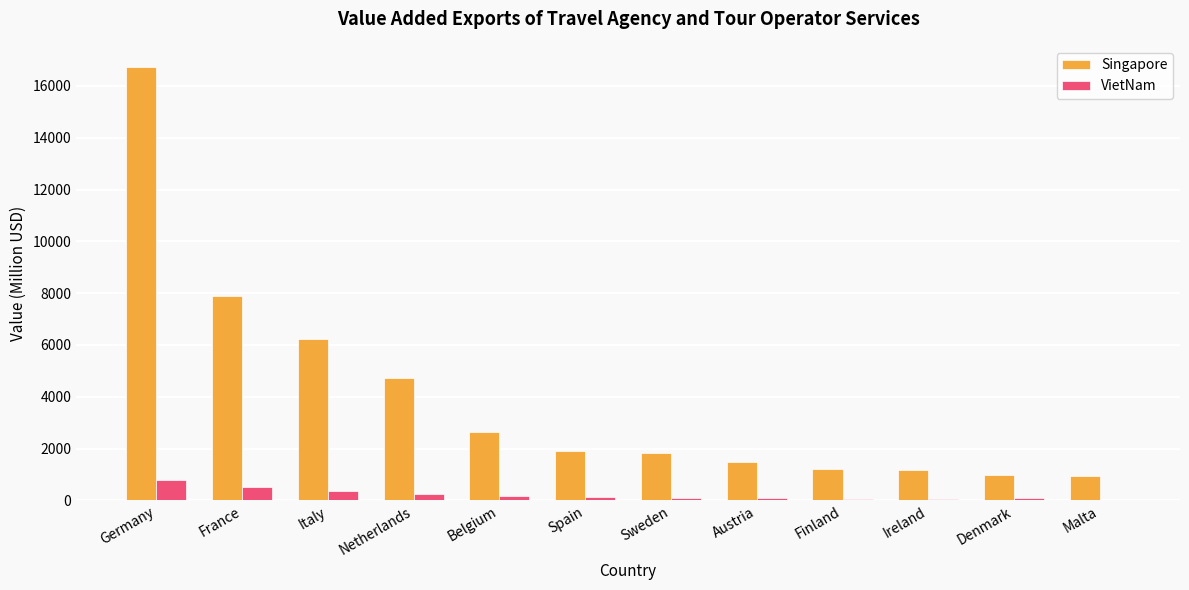

What is the maximum value for Singapore?

16709.1